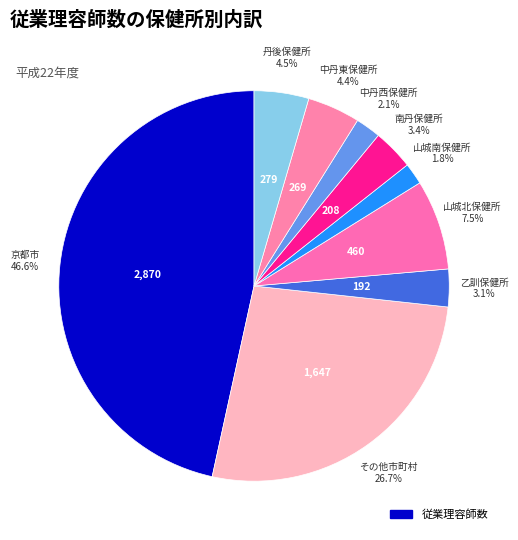

How many slices are in this pie chart?

9